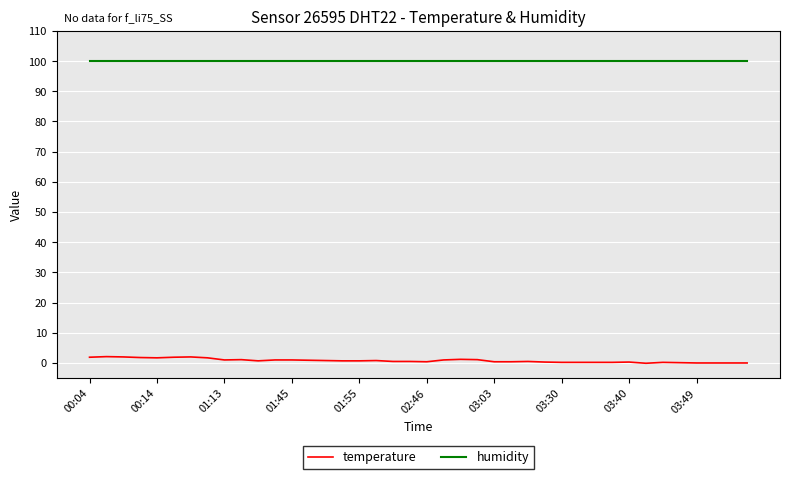

True or false: temperature and humidity intersect in this chart.

False